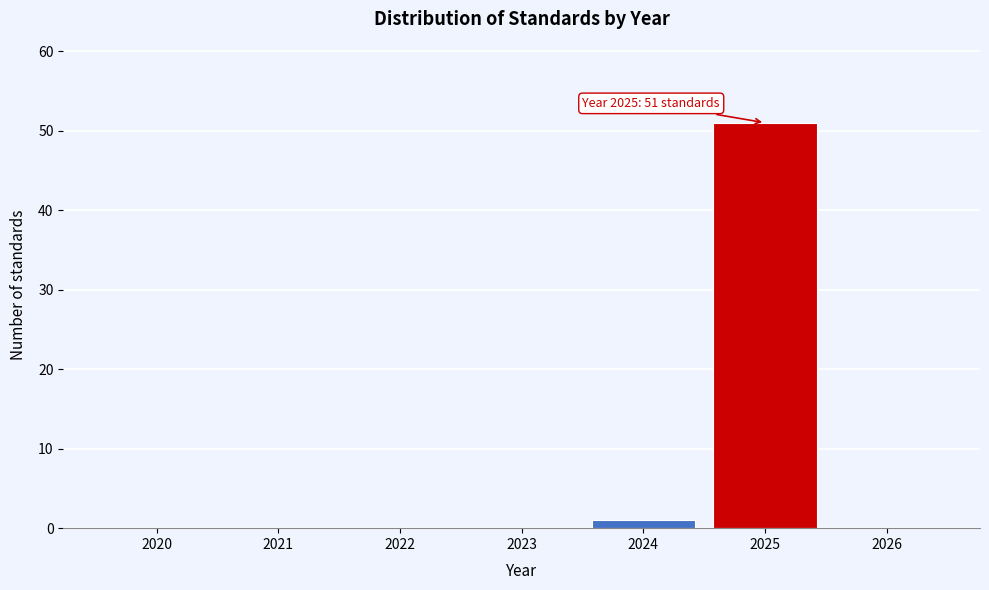

Over which range of the x-axis is the bar tallest?

2024.5 to 2025.5